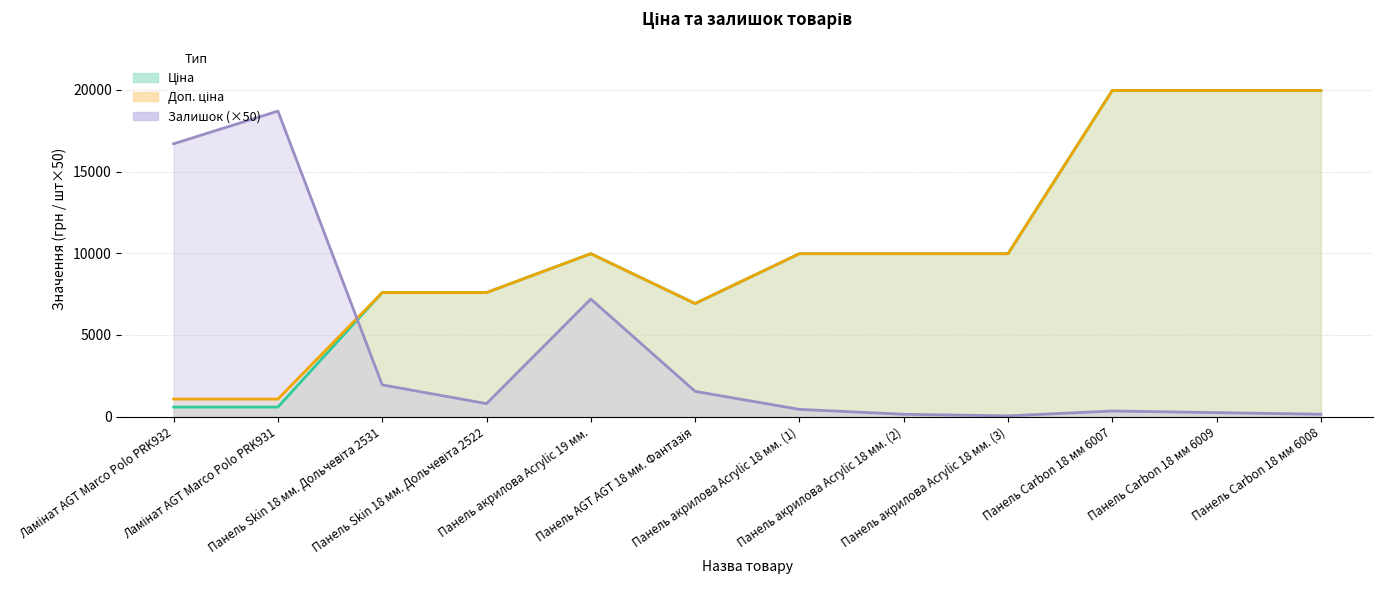

At how many categories does at least one series exceed 4966?

12